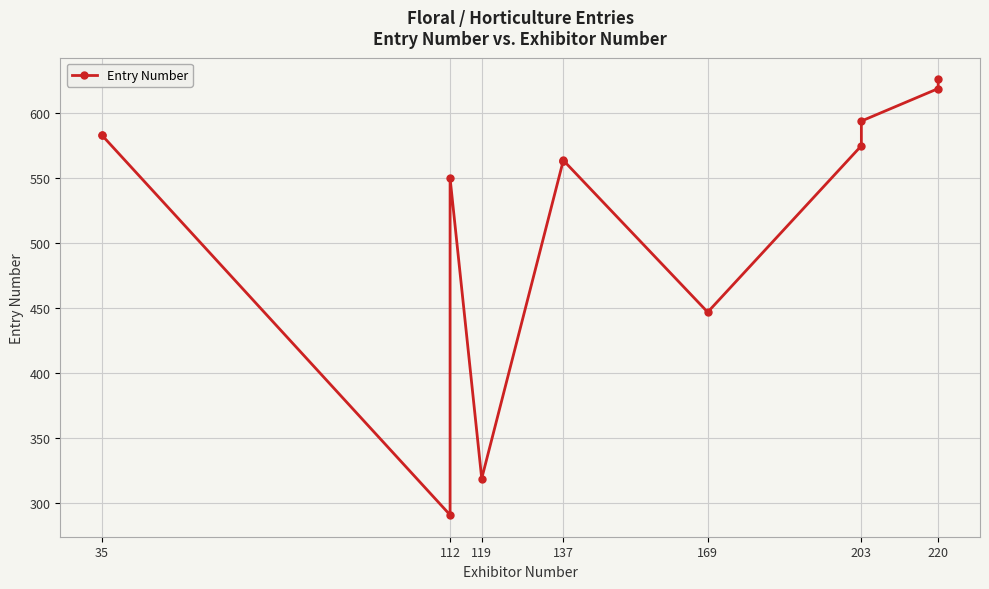

How many lines are shown in the chart?

1